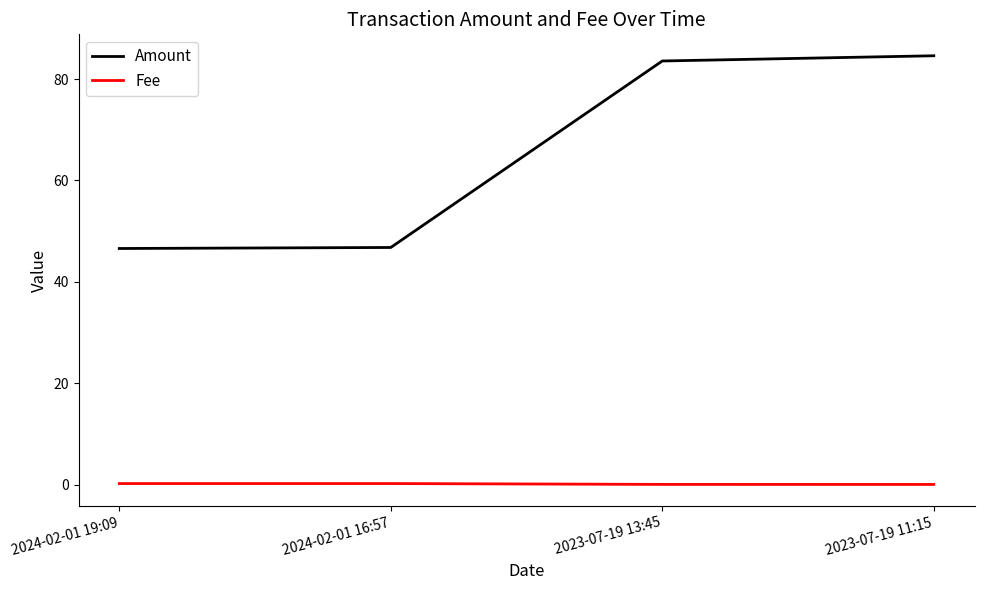

Read the Amount value at 2023-07-19 11:15.

84.6